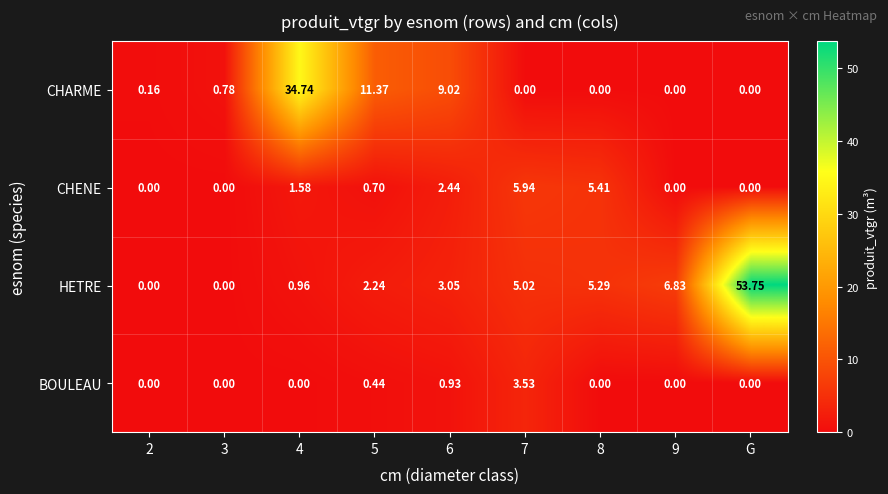

Which series has the largest total across all categories?

HETRE